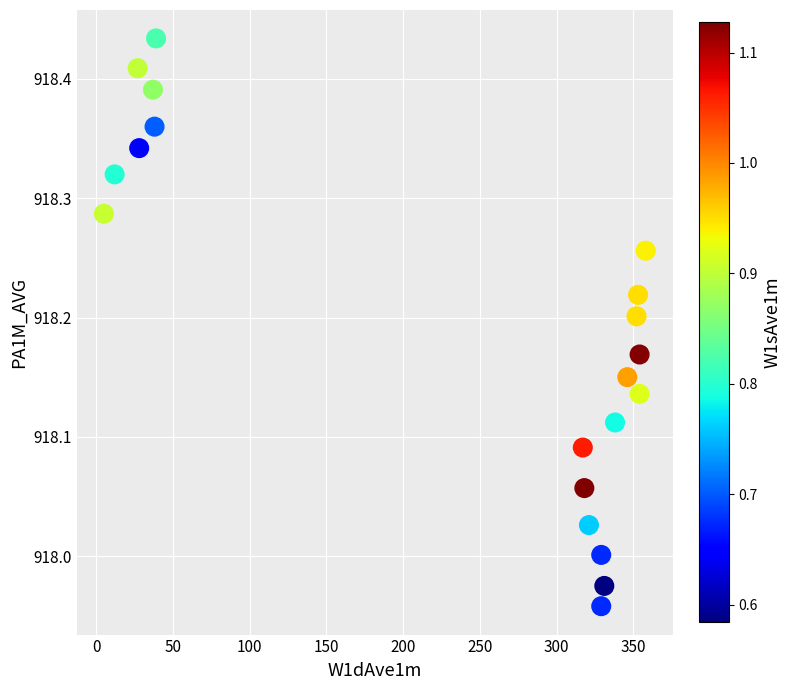

What is the range of Y values (max minus min)?

0.5